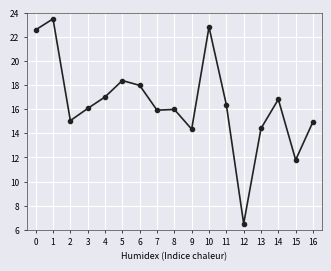

The value at 13 is 14.4. True or false?

True